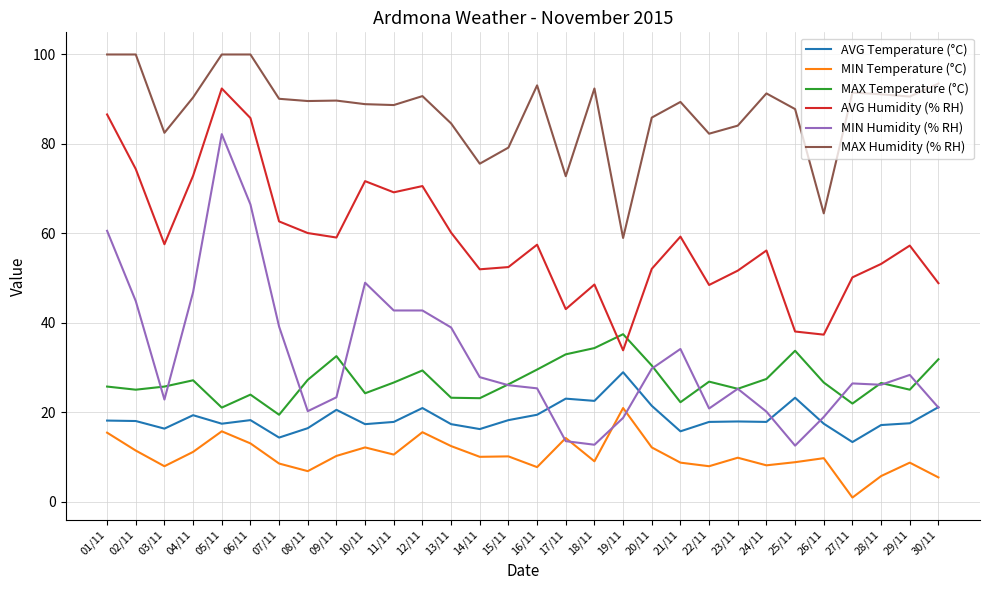

The value of AVG Humidity (% RH) at 03/11 is 90.2. True or false?

False